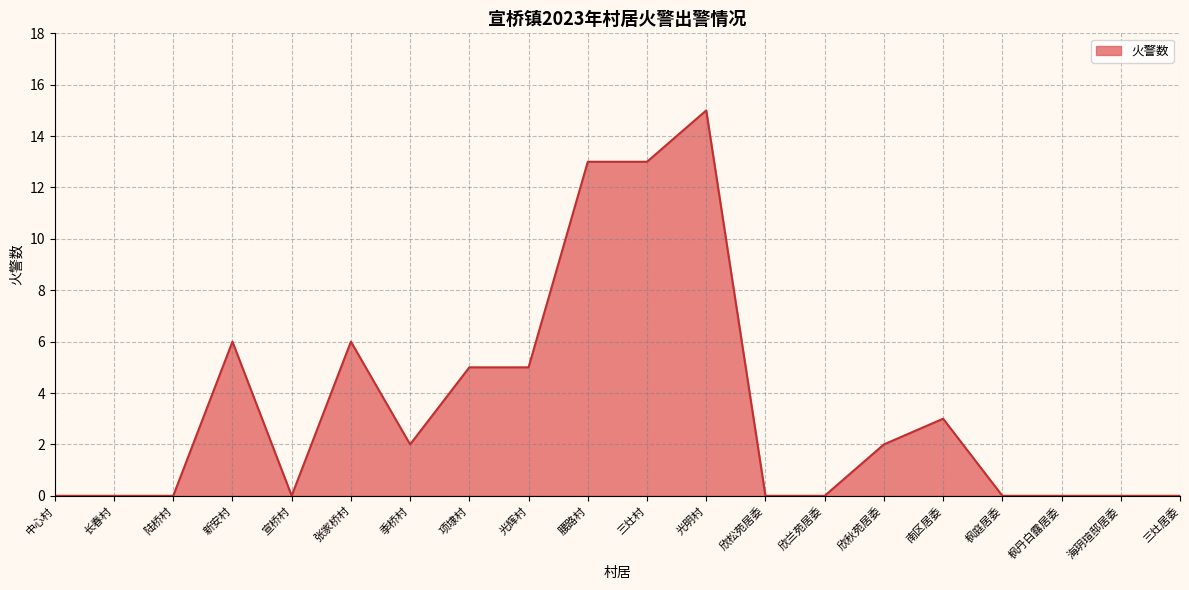

What is the sum of all values?

70